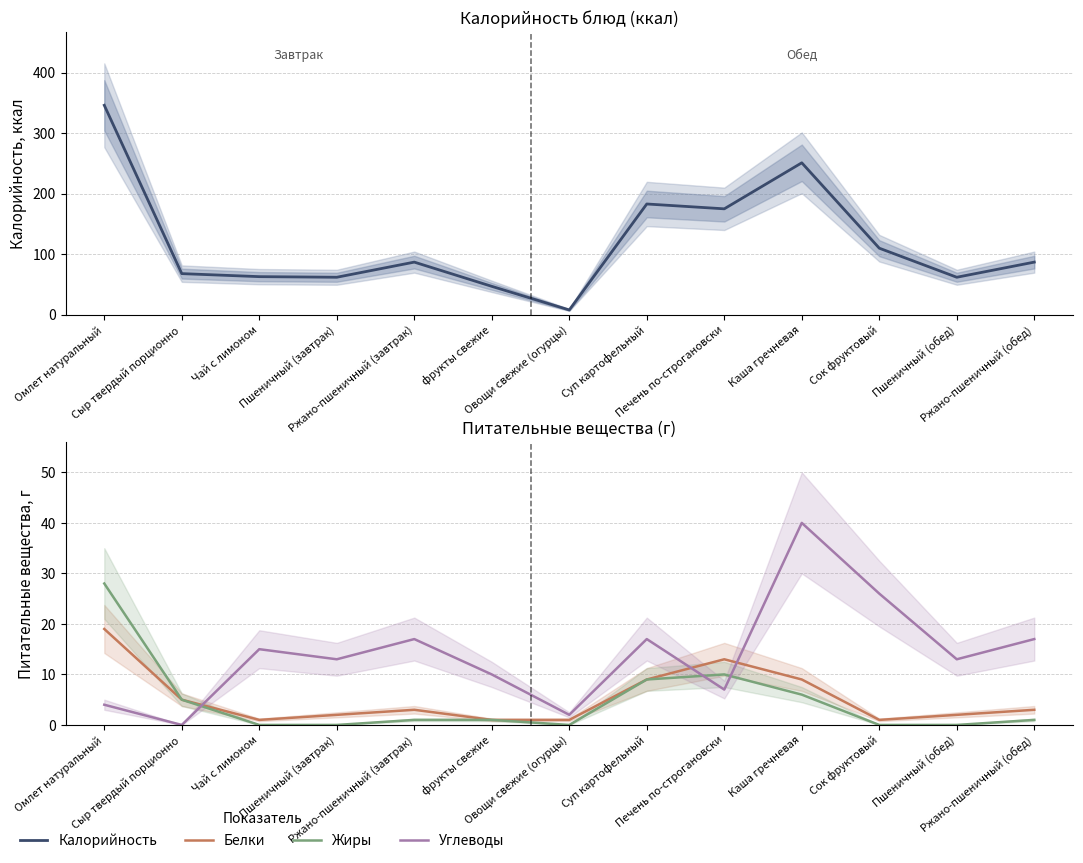

Rank the series by their maximum value, from lowest to highest.

Белки, Жиры, Углеводы, Калорийность